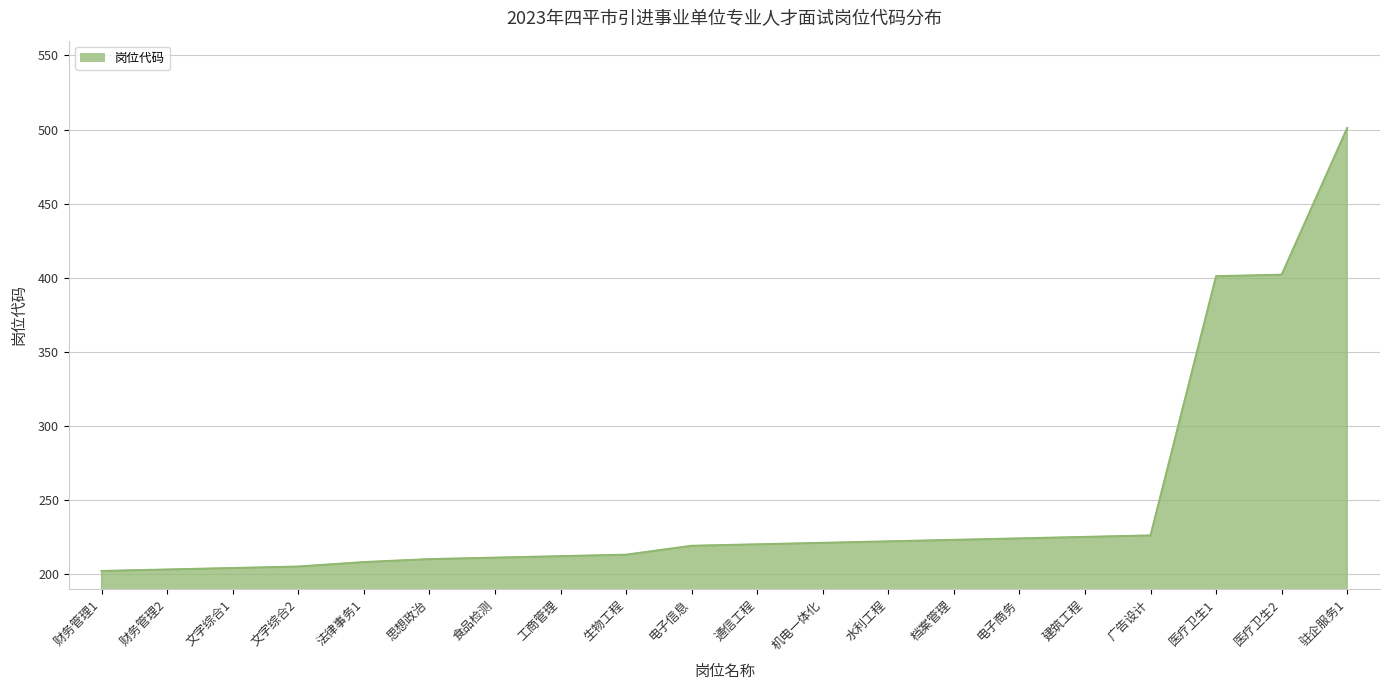

What is the difference between the maximum and minimum values?

299